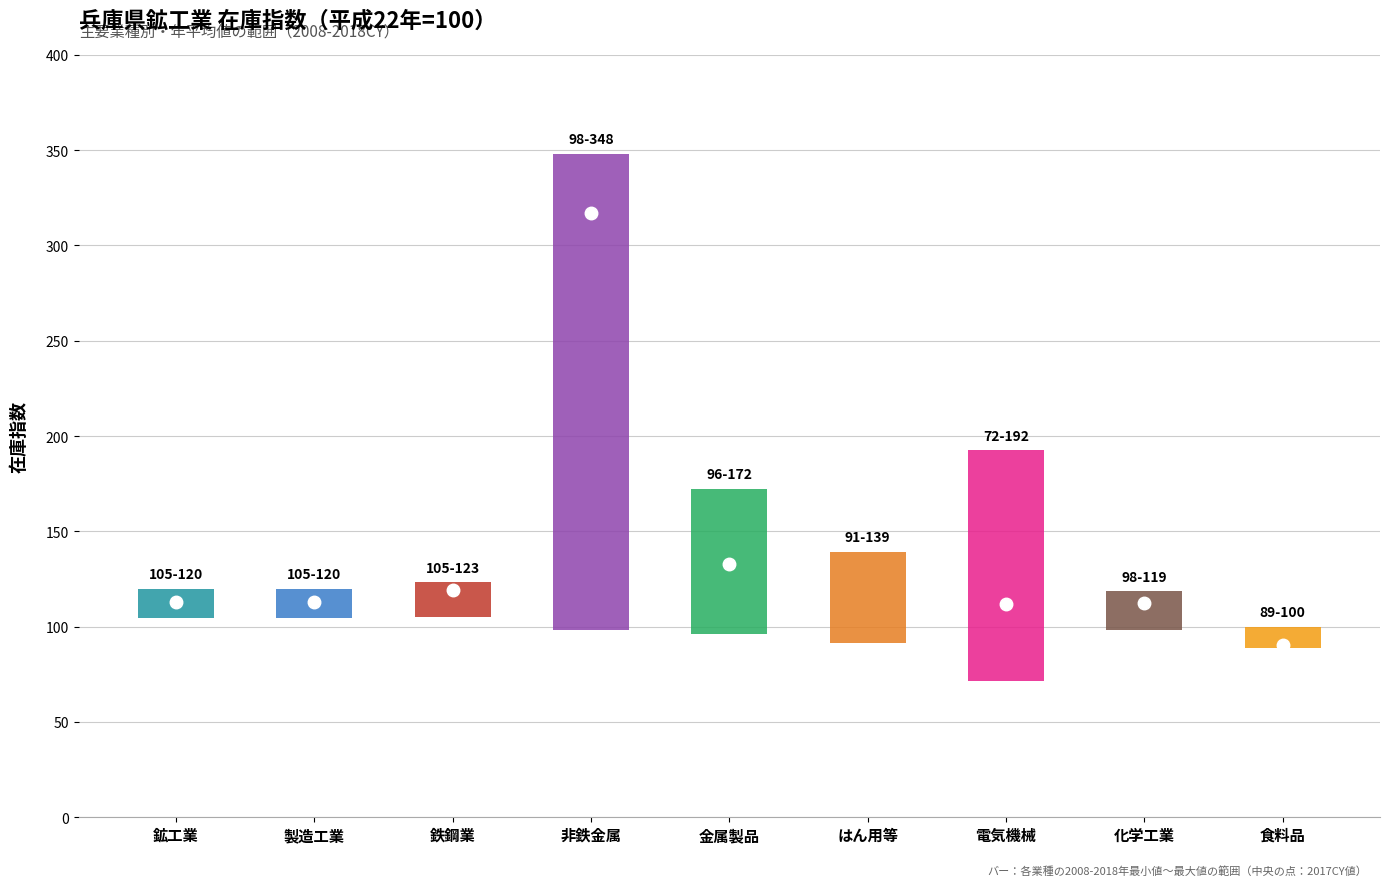

At 鉱工業, list the series in order from largest to smallest.

max_val, mid_val, min_val